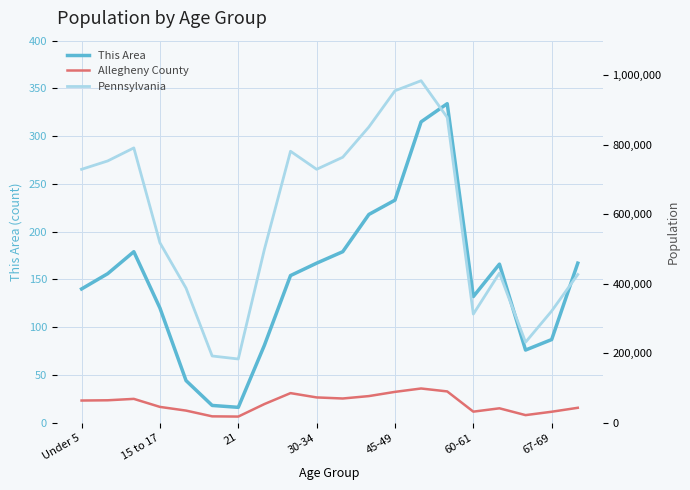

True or false: This Area and Pennsylvania cross at least once.

False